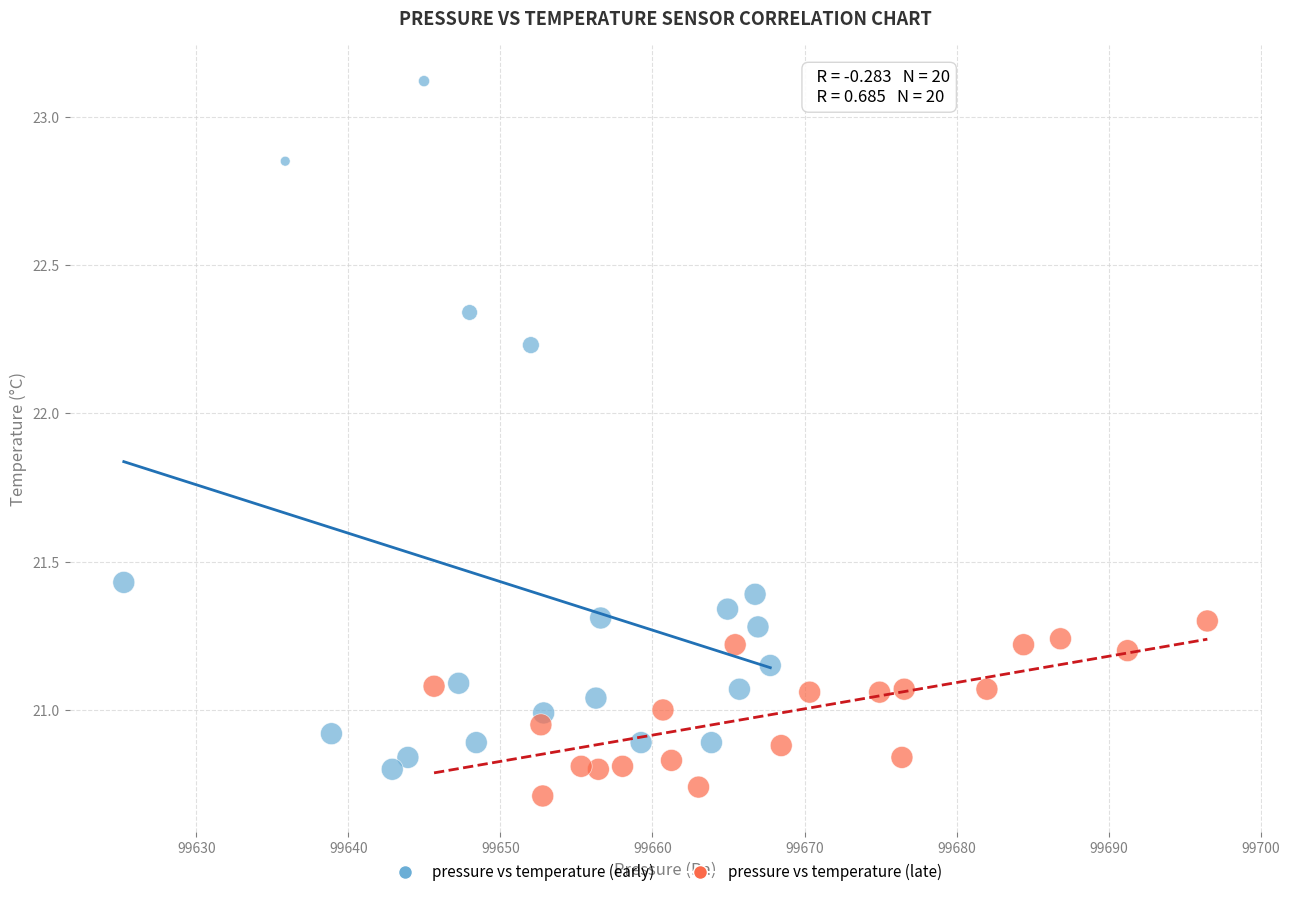

Which series has the widest spread of Y values?

pressure vs temperature (early)